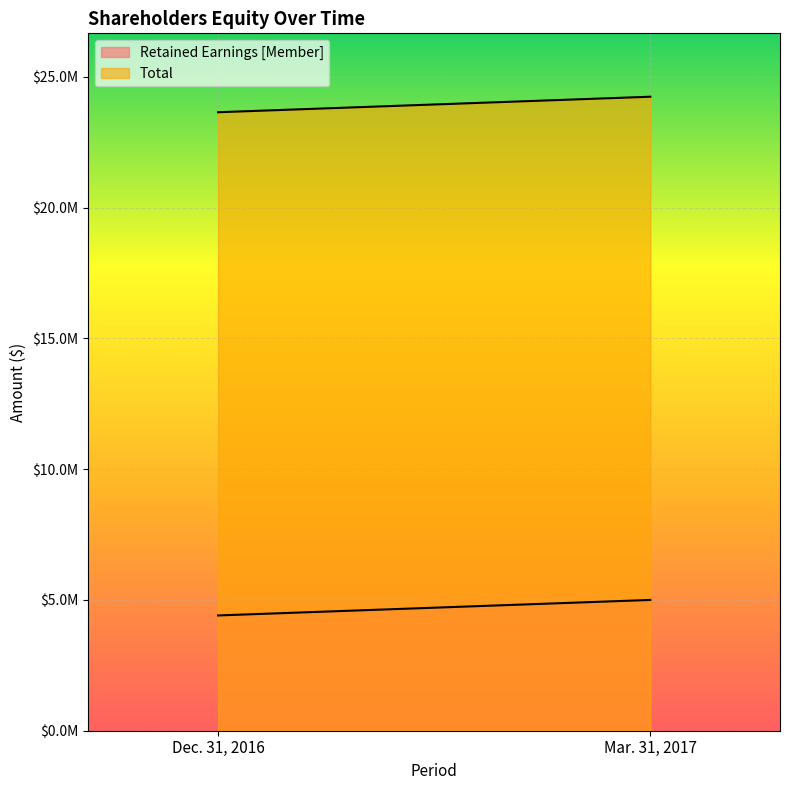

Reading left to right, list all the values displayed in this chart.

Retained Earnings [Member]: Dec. 31, 2016=4408249	Mar. 31, 2017=5001129
Total: Dec. 31, 2016=23651978	Mar. 31, 2017=24244858